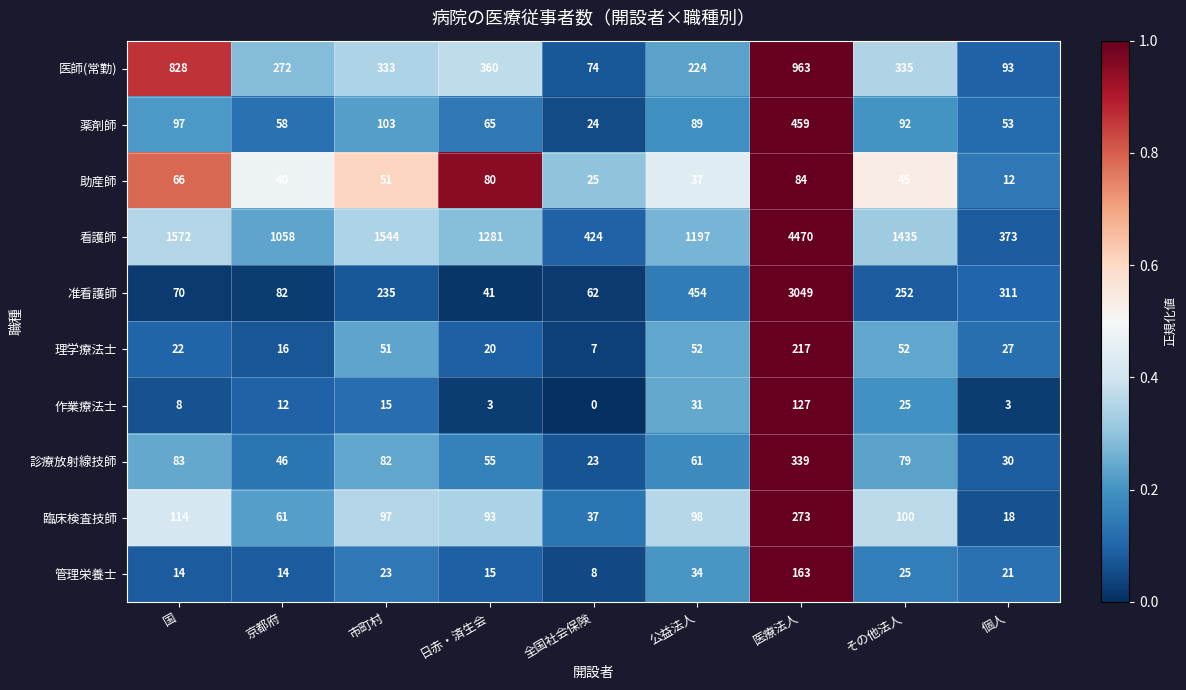

At which category is the sum across all series the highest?

医療法人